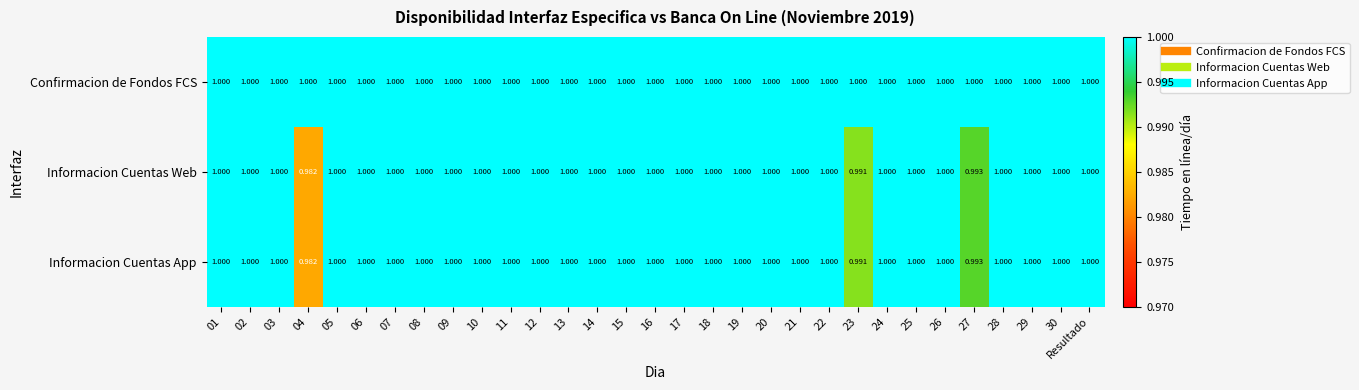

Which label corresponds to the smallest value in the chart?

04